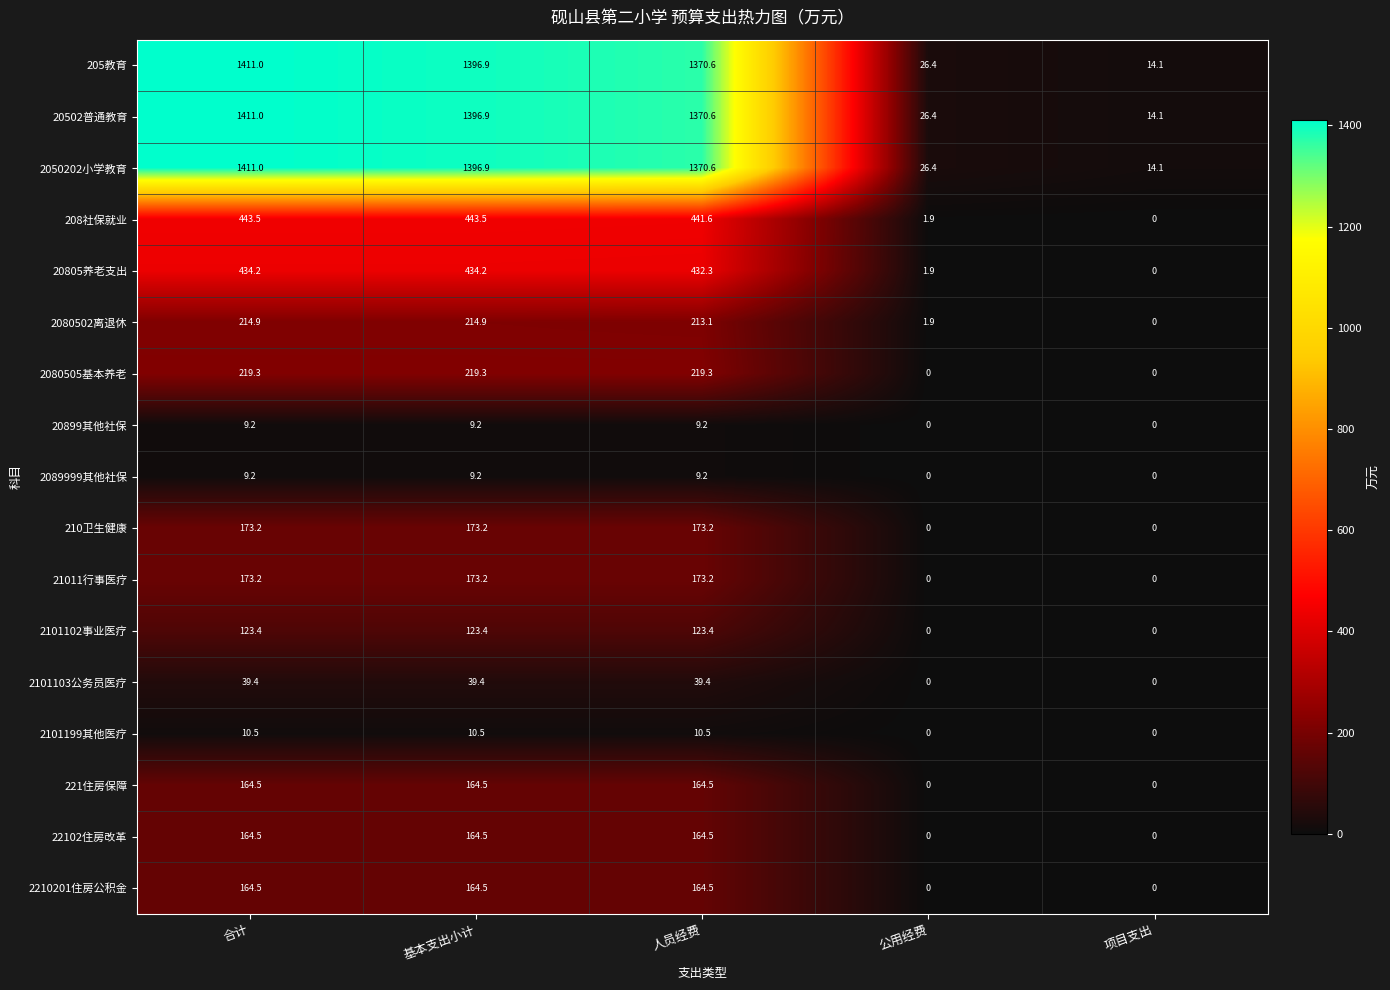

At how many categories does at least one series exceed 129?

3